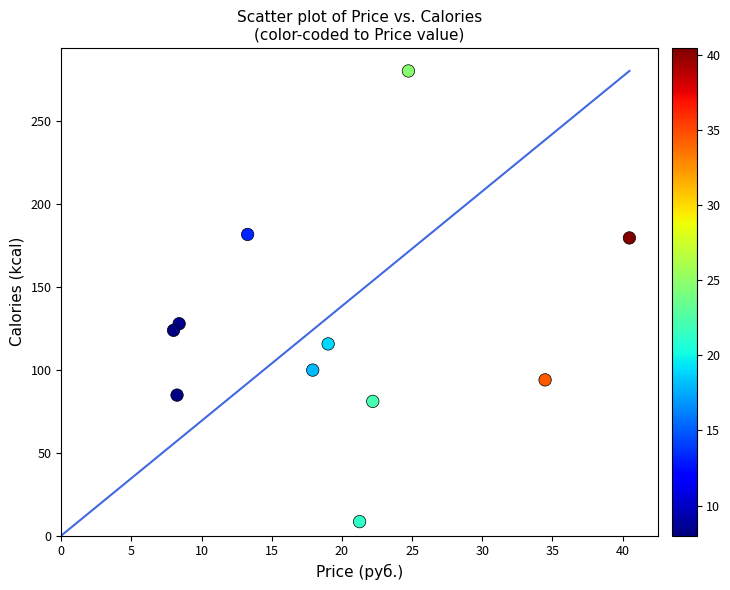

What is the average X value?

19.8